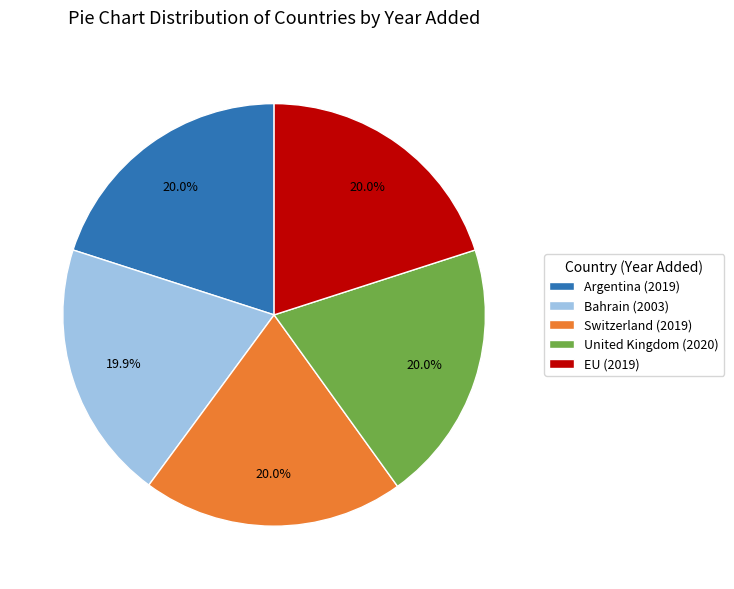

How many slices are in this pie chart?

5